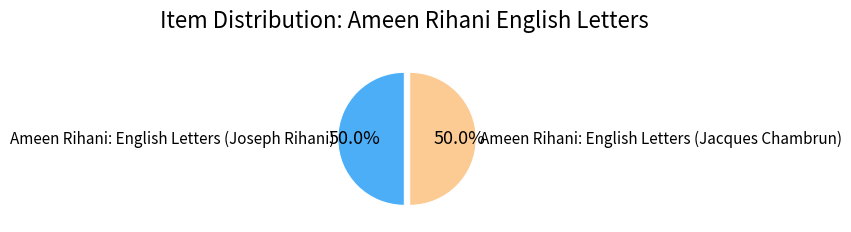

The Ameen Rihani: English Letters (Joseph Rihani) slice represents 58% of the pie. True or false?

False